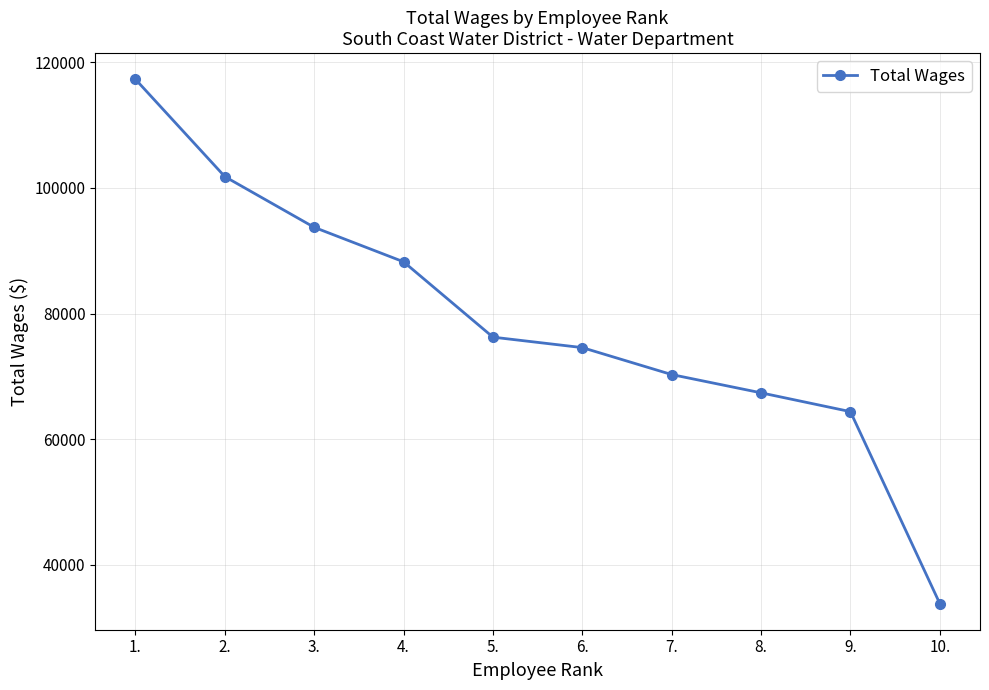

What is the label of the 8th point from the left?

8.